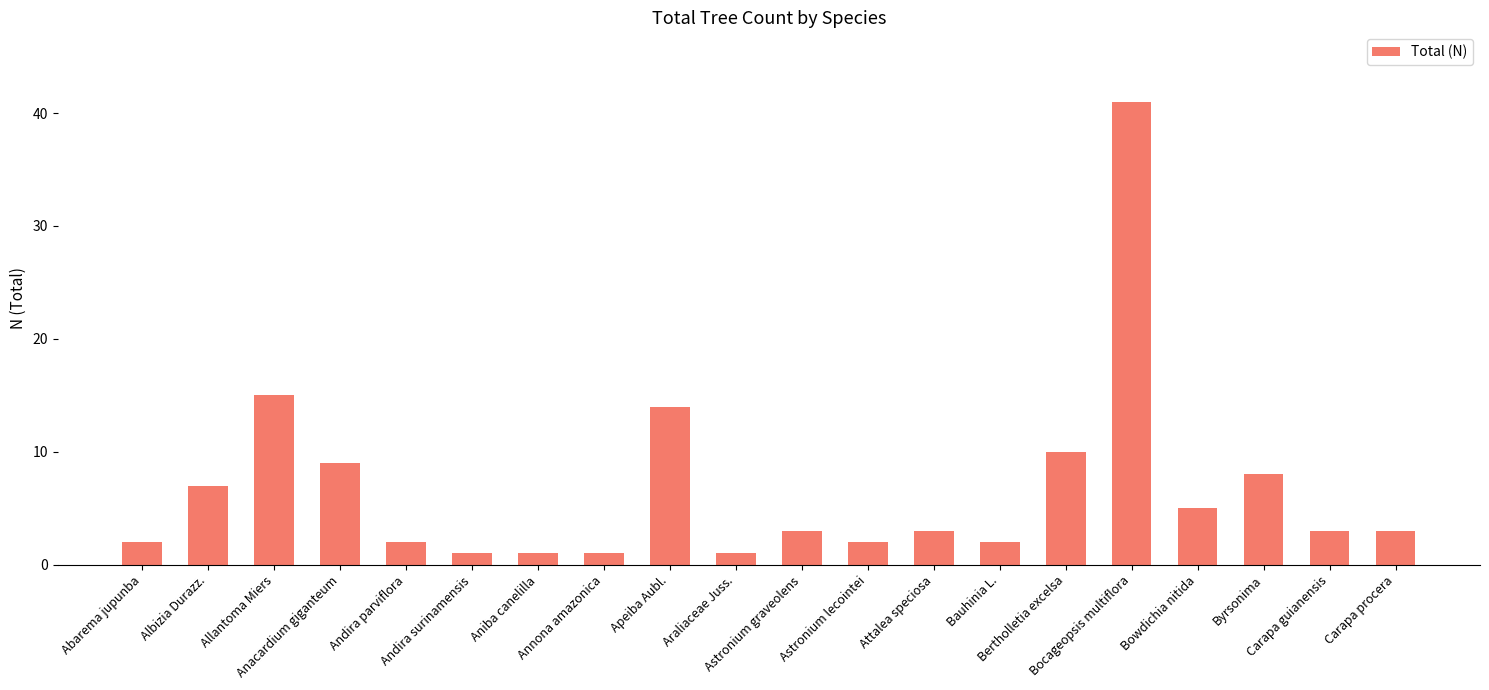

Reading left to right, transcribe all the data shown in this chart.

2	7	15	9	2	1	1	1	14	1	3	2	3	2	10	41	5	8	3	3